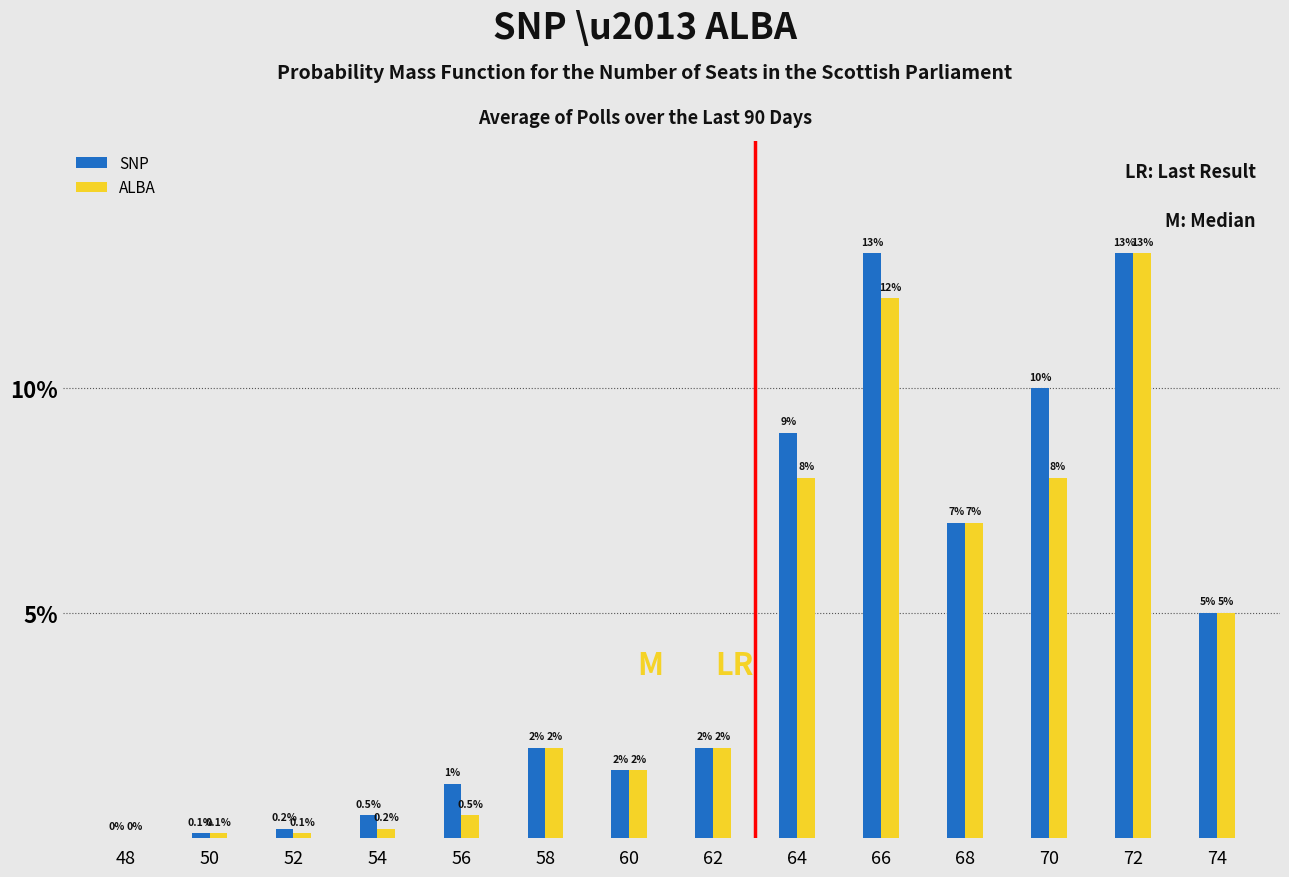

Reading right to left, list all the values displayed in this chart.

SNP: 74=5.0	72=13.0	70=10.0	68=7.0	66=13.0	64=9.0	62=2.0	60=1.5	58=2.0	56=1.2	54=0.5	52=0.2	50=0.1	48=0.0
ALBA: 74=5.0	72=13.0	70=8.0	68=7.0	66=12.0	64=8.0	62=2.0	60=1.5	58=2.0	56=0.5	54=0.2	52=0.1	50=0.1	48=0.0